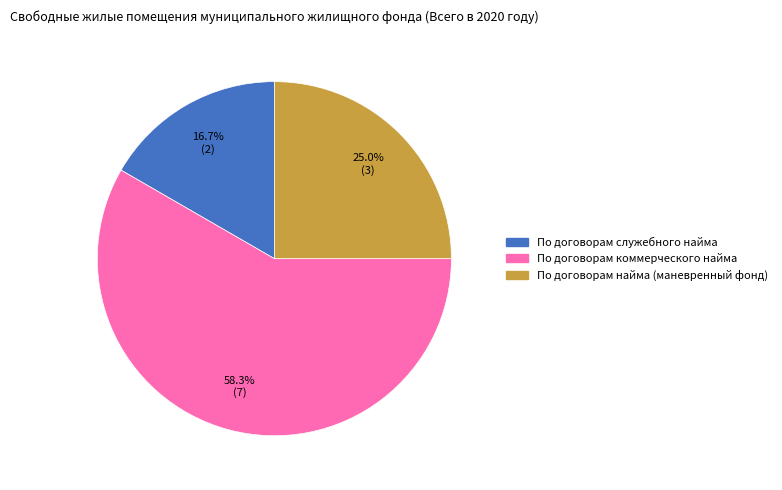

Which has a higher value, По договорам коммерческого найма or По договорам служебного найма?

По договорам коммерческого найма